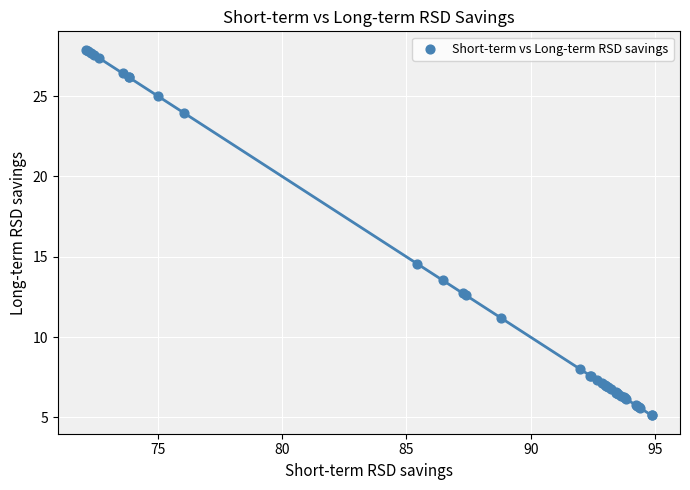

What Y value in the scatter plot is closest to 16?

14.6